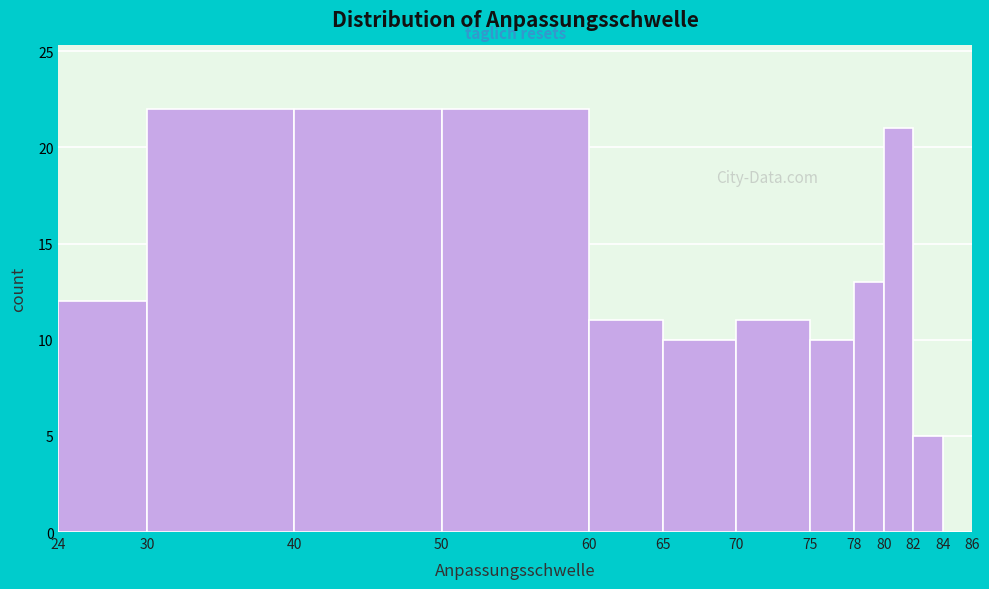

Reading left to right, transcribe this chart: for each bar, give the range it covers on the x-axis and its height. The values are not printed on the chart, so give them approximately, as read against the axis.

24 to 30: 12
30 to 40: 22
40 to 50: 22
50 to 60: 22
60 to 65: 11
65 to 70: 10
70 to 75: 11
75 to 78: 10
78 to 80: 13
80 to 82: 21
82 to 84: 5
84 to 86: 0